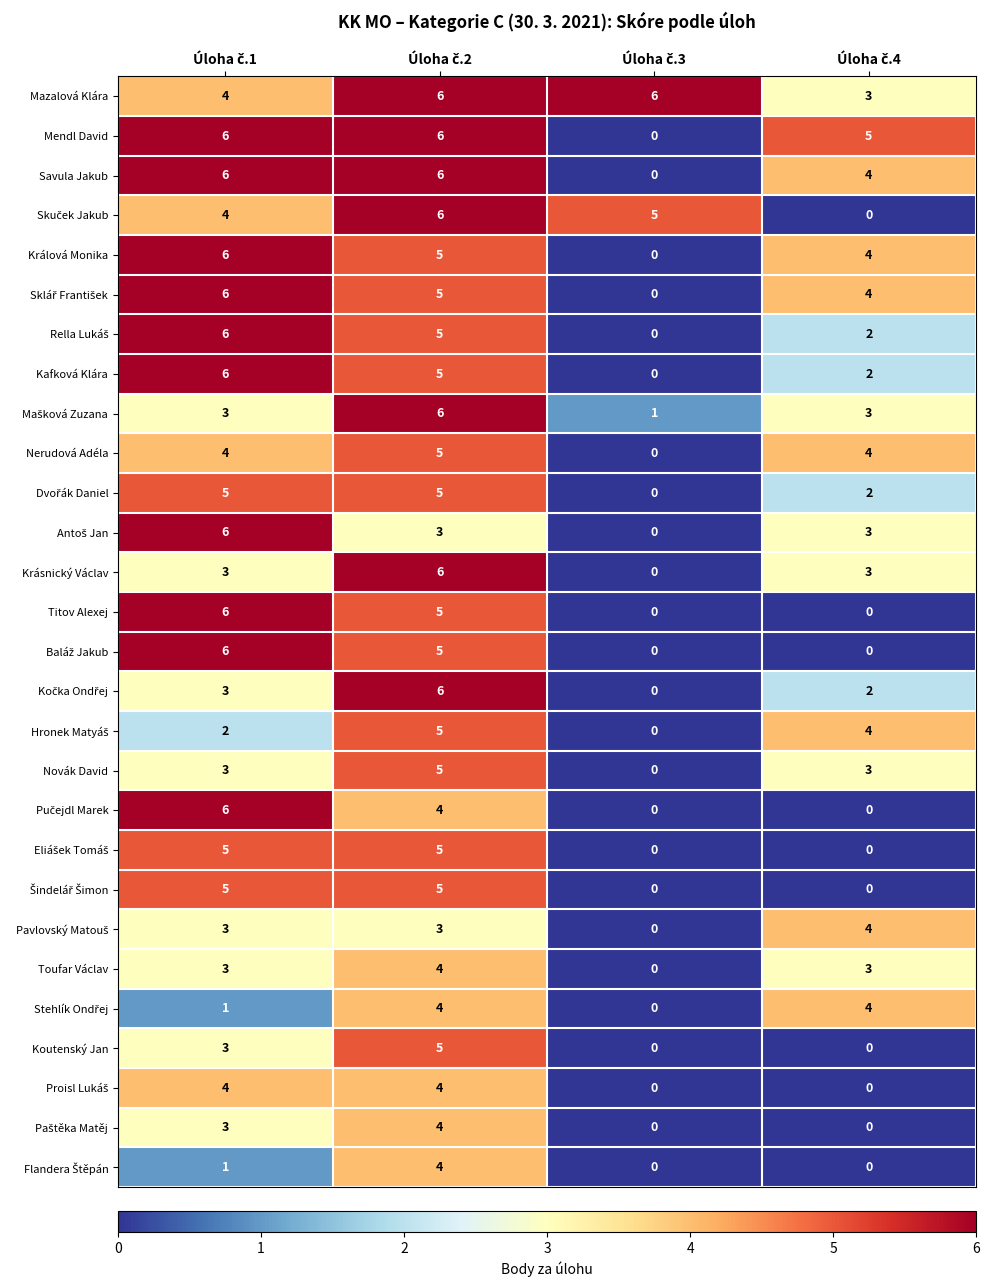

At how many categories does at least one series exceed 2?

4